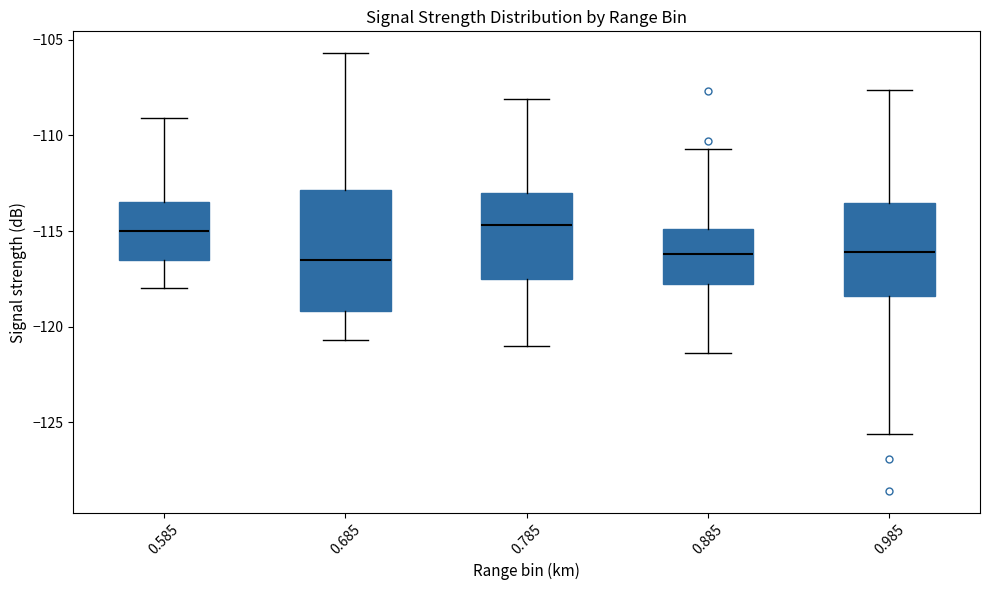

Reading left to right, read every box against the y-axis: the position of its median line, the range the box covers, and the ends of its whiskers. The values are not printed on the chart, so give them approximately, as read against the axis.

0.585: median -115.0, box -116.5 to -113.5, whiskers -118.0 to -109.0
0.685: median -116.5, box -119.0 to -113.0, whiskers -120.5 to -105.5
0.785: median -114.5, box -117.5 to -113.0, whiskers -121.0 to -108.0
0.885: median -116.0, box -117.5 to -115.0, whiskers -121.5 to -110.5
0.985: median -116.0, box -118.5 to -113.5, whiskers -125.5 to -107.5